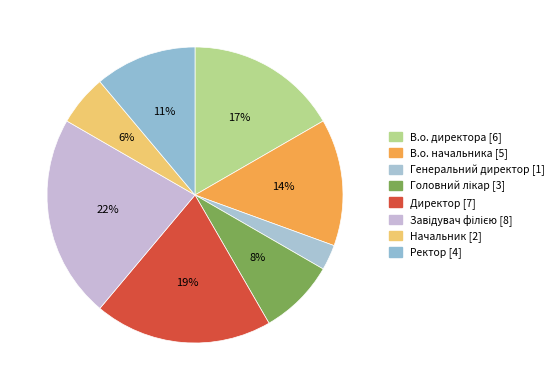

Which slice is the smallest?

Генеральний директор